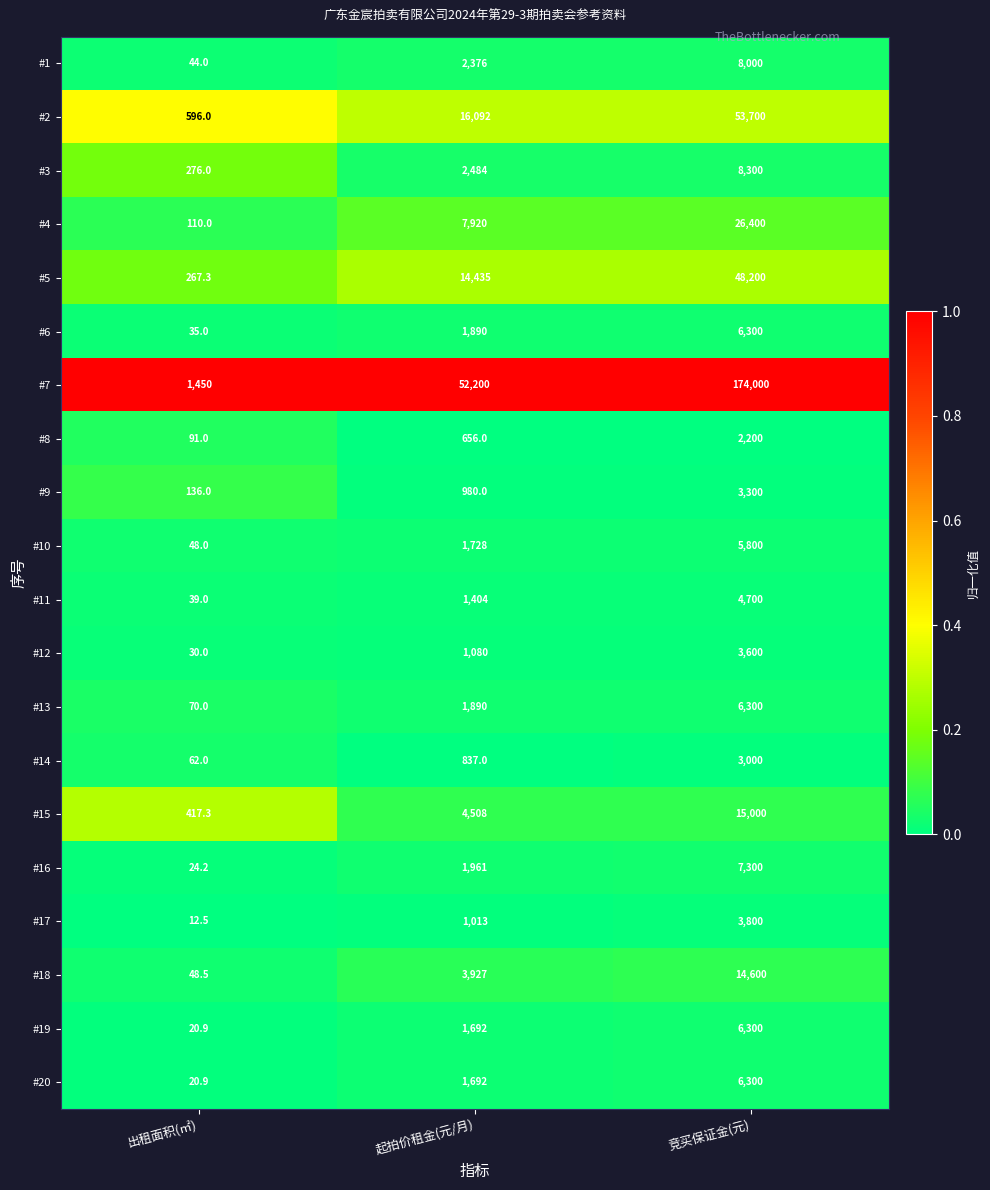

At which category is the sum across all series the highest?

竞买保证金(元)